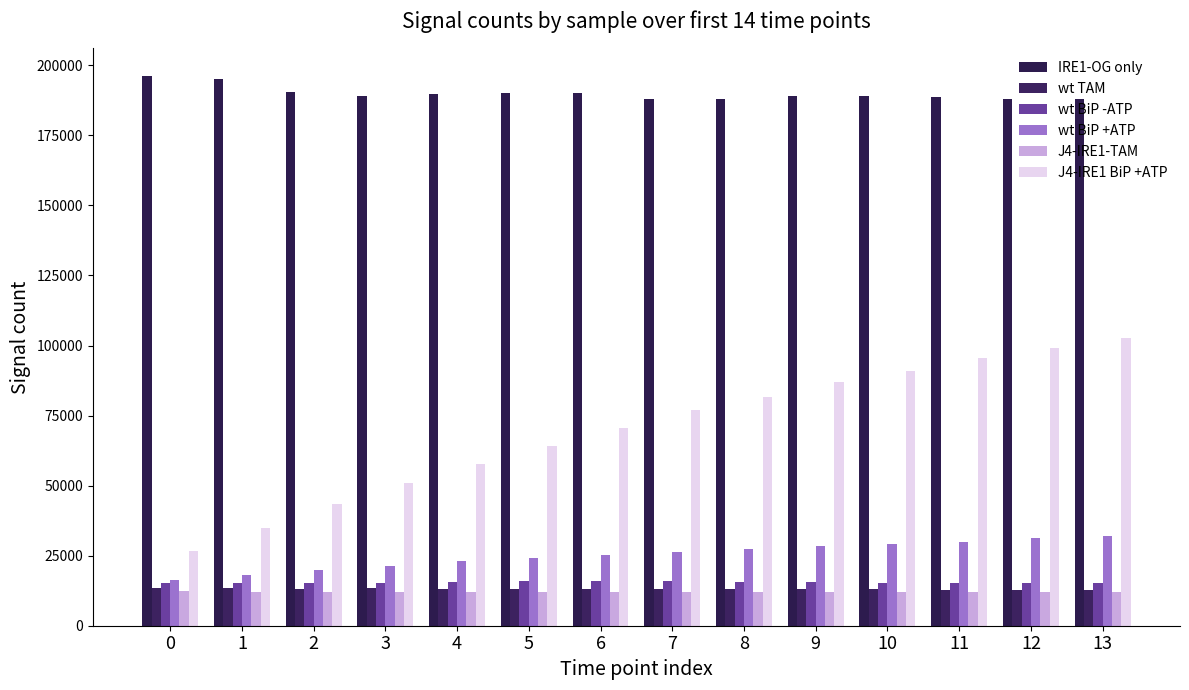

Is the value of wt TAM at 6 greater than the value of IRE1-OG only at 5?

No